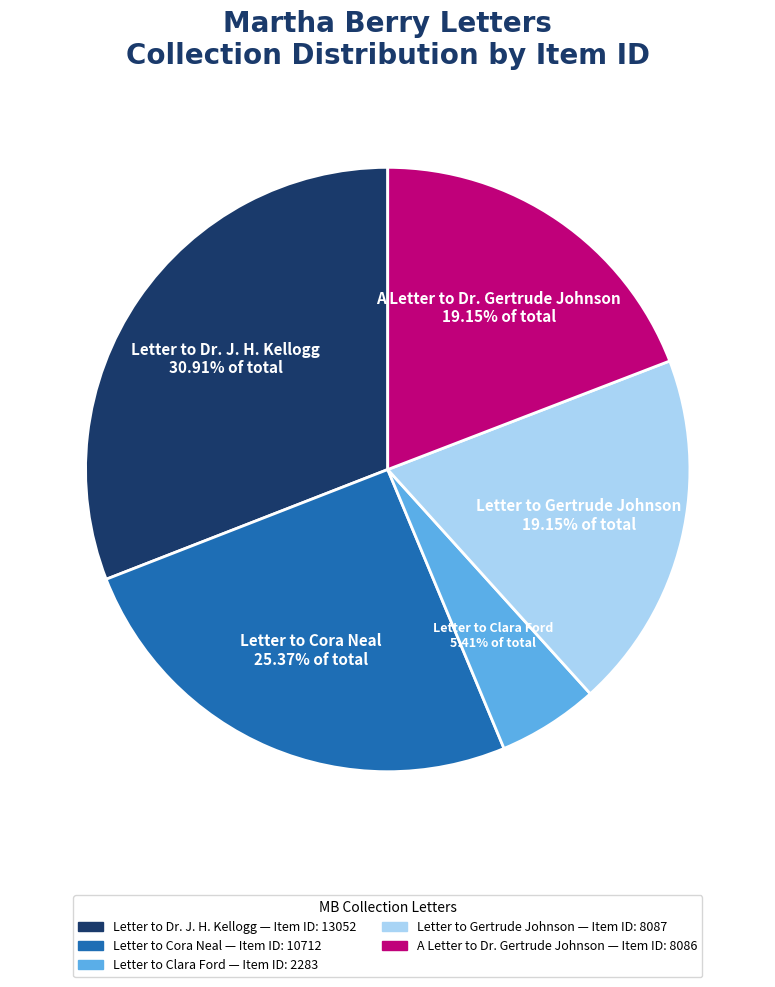

Is there a majority slice in this chart?

No